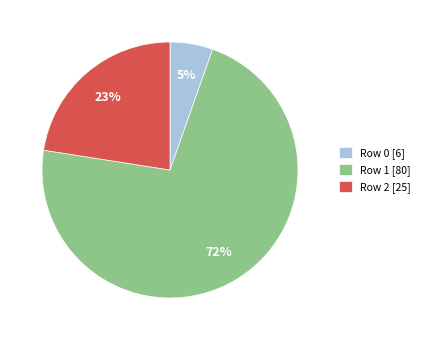

What percentage is the Row 2 [25] slice, to the nearest percent?

23%